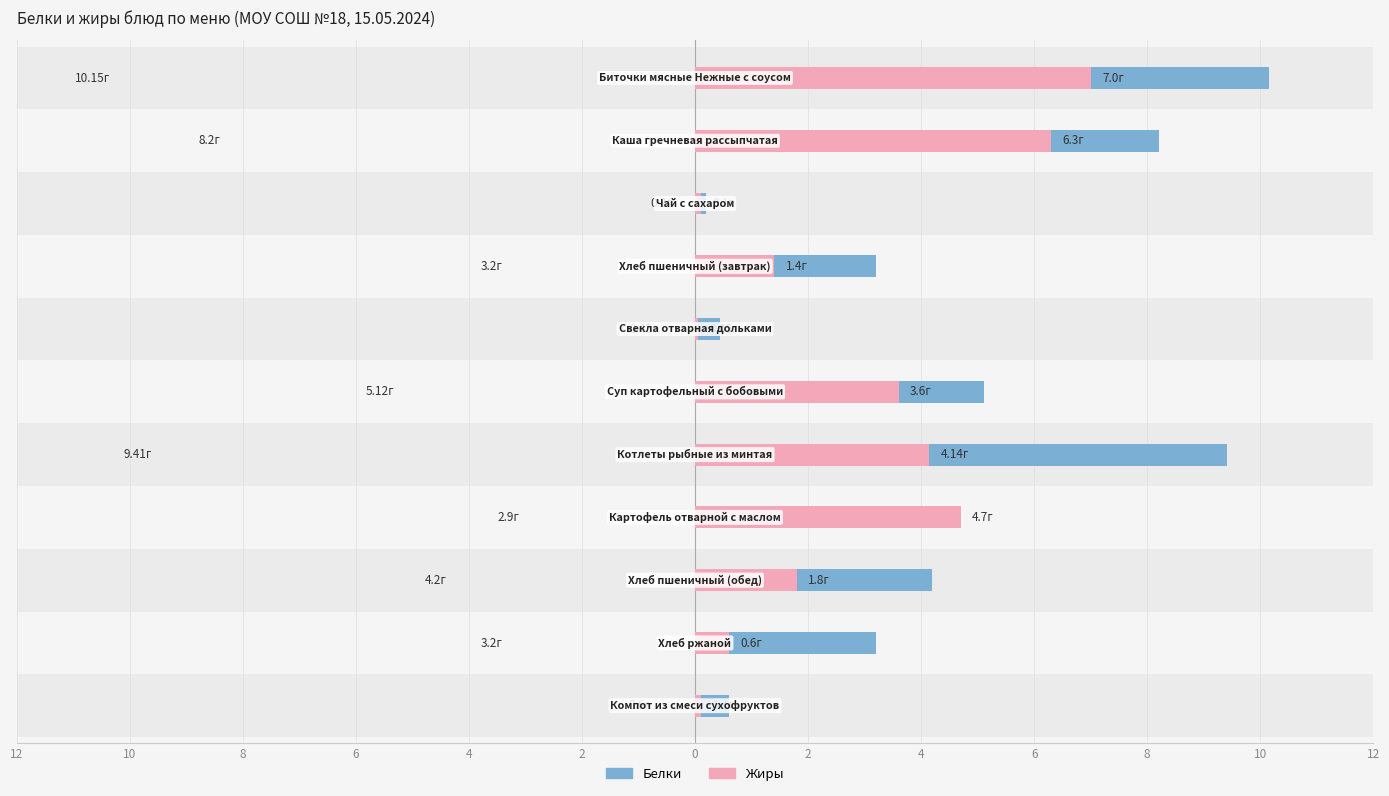

Which series changed the most between 0 and 6?

Белки